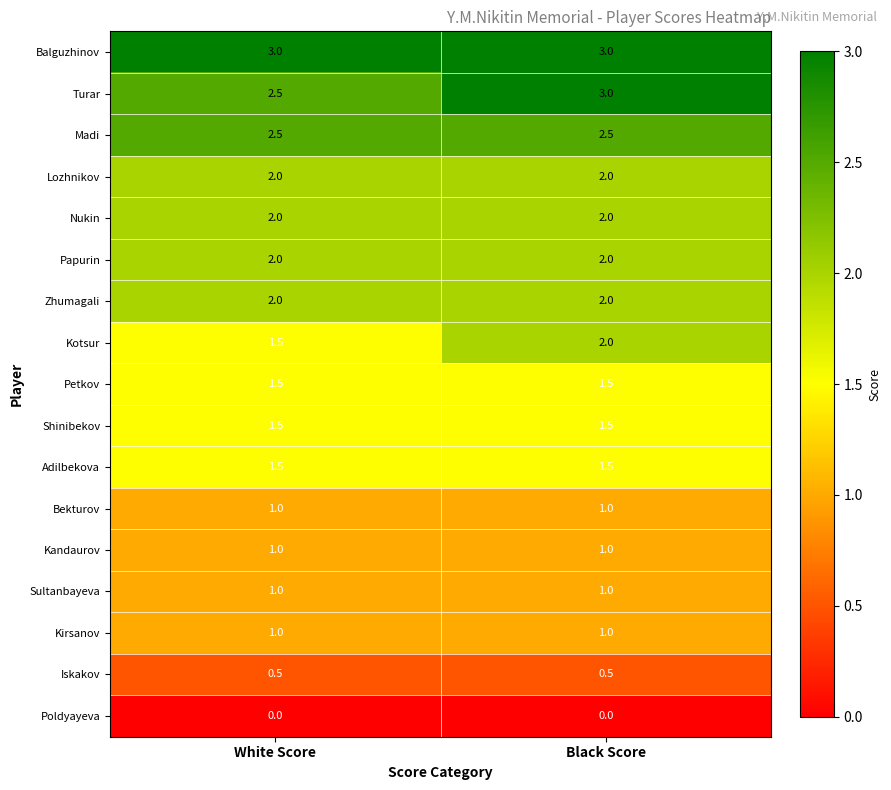

What is the spread (max minus min) of values at Black Score?

3.0